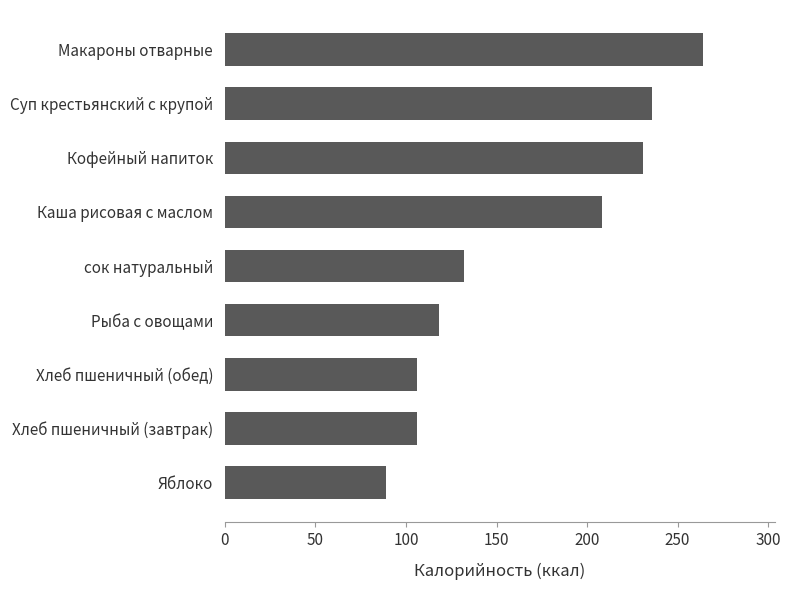

What is the change in value from Рыба с овощами to Суп крестьянский с крупой?

+118